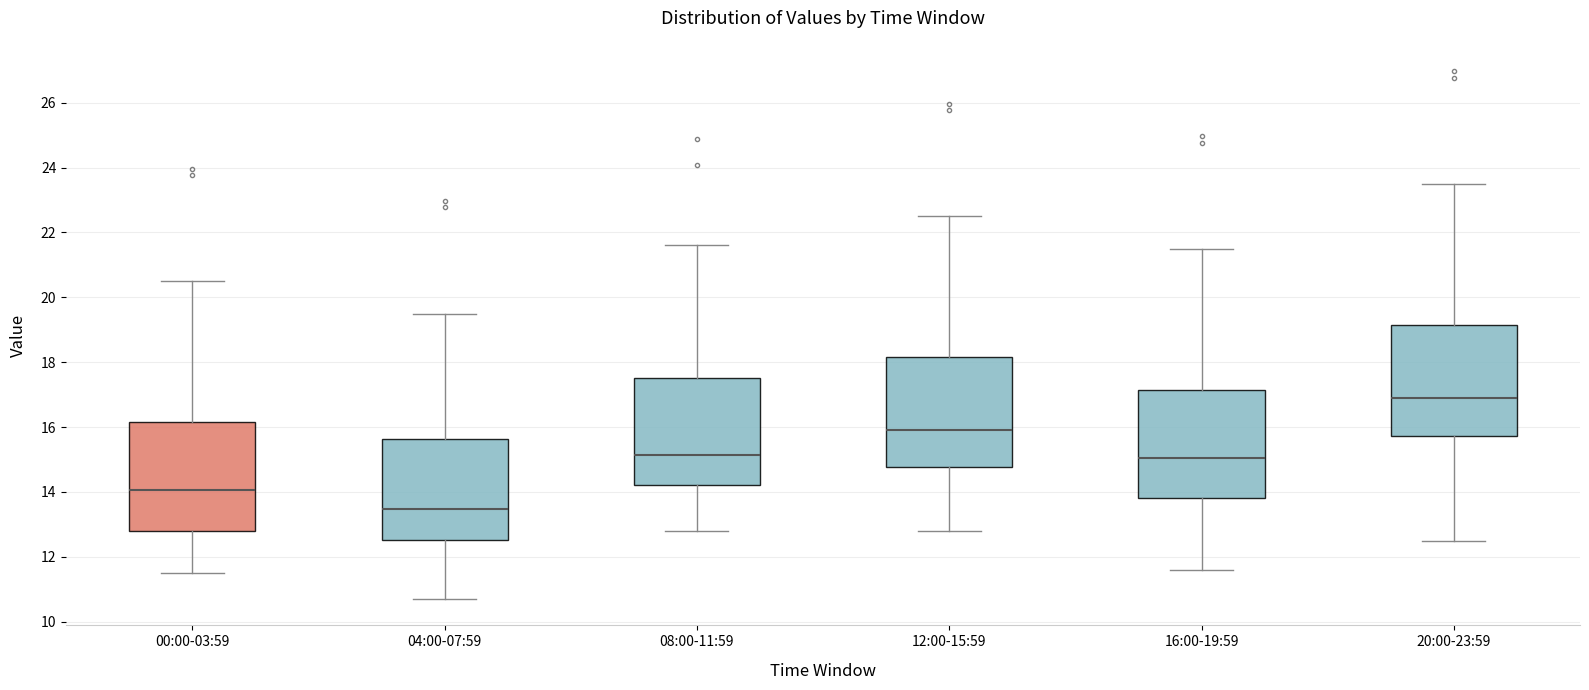

Which box's median line is the highest?

20:00-23:59